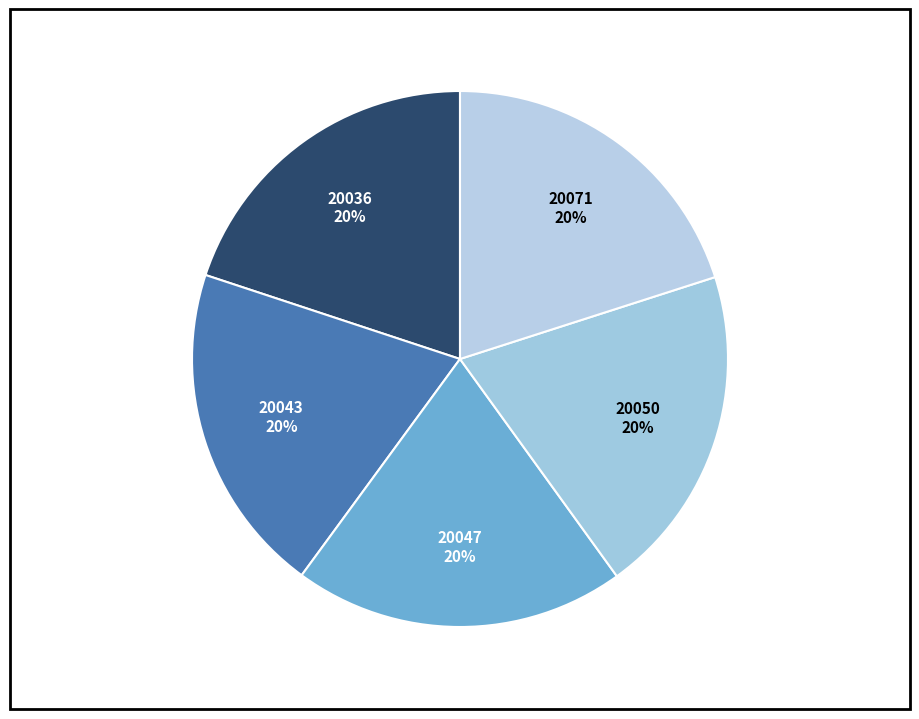

Is it true that 20043 is 8% of the pie?

False